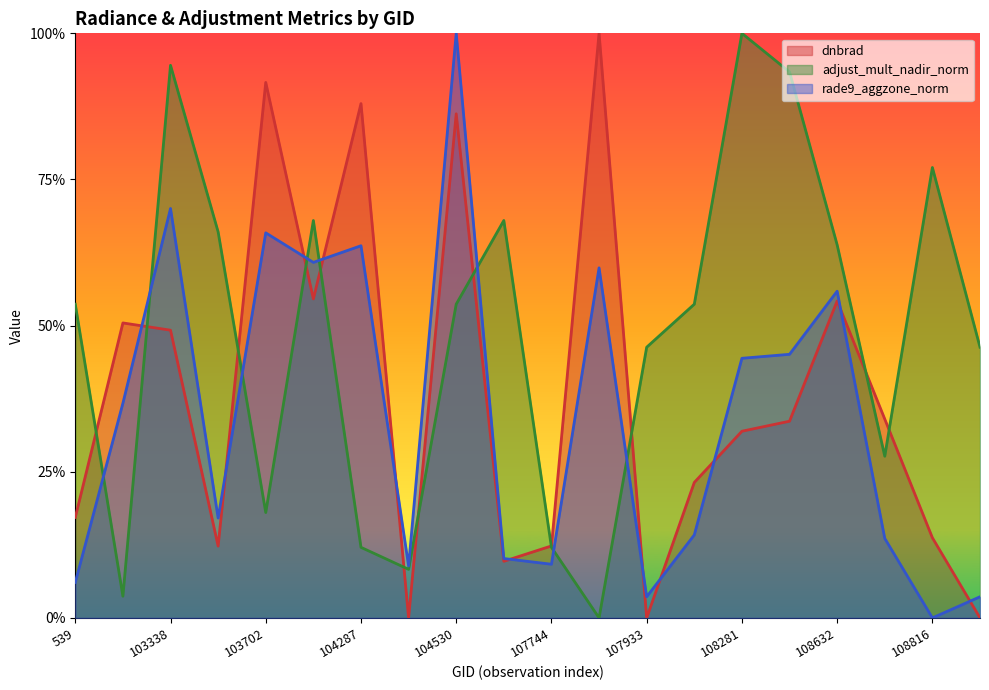

What is the spread (max minus min) of values at 108455?

0.6